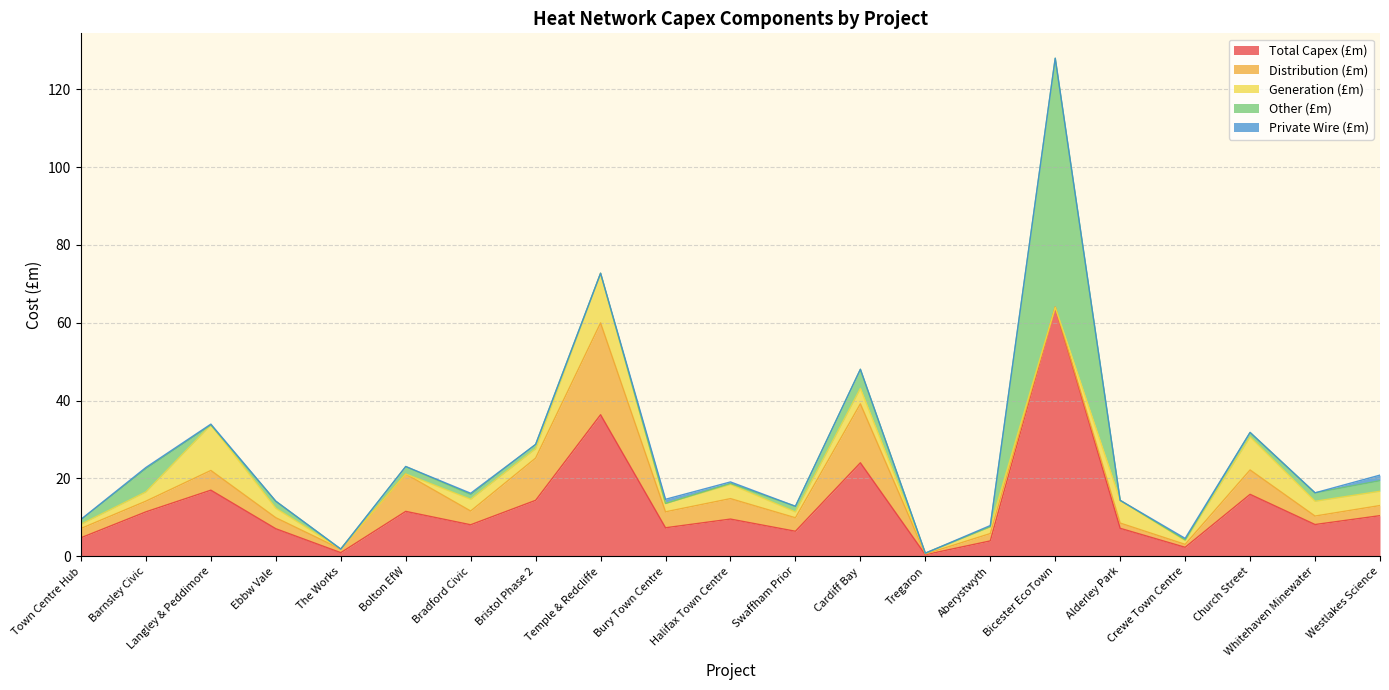

What is the difference between the maximum and second lowest values in the Total Capex (£m) series?

63.1